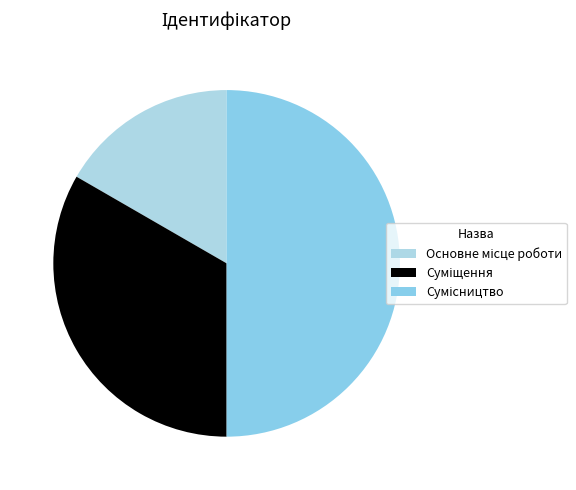

How many segments does this pie chart have?

3